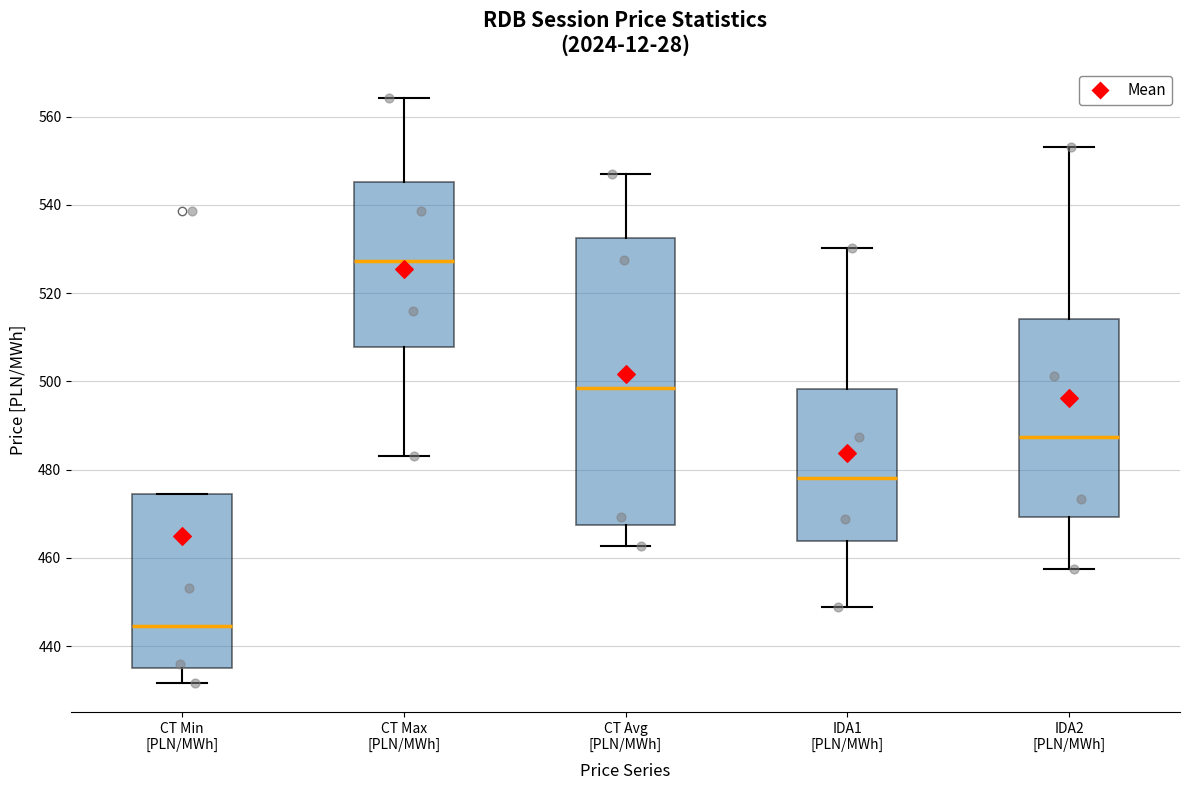

Which box is the tallest, from its lower edge to its upper edge?

CT Avg [PLN/MWh]